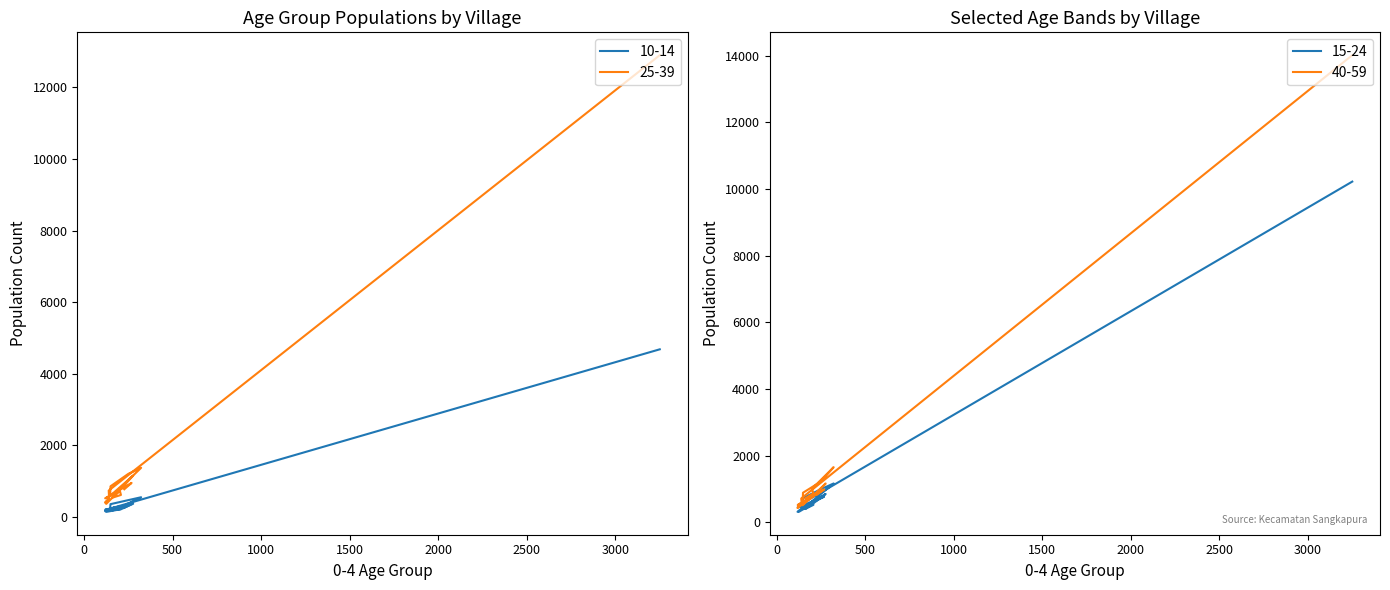

What is the highest value of the 25-39 series?

12900